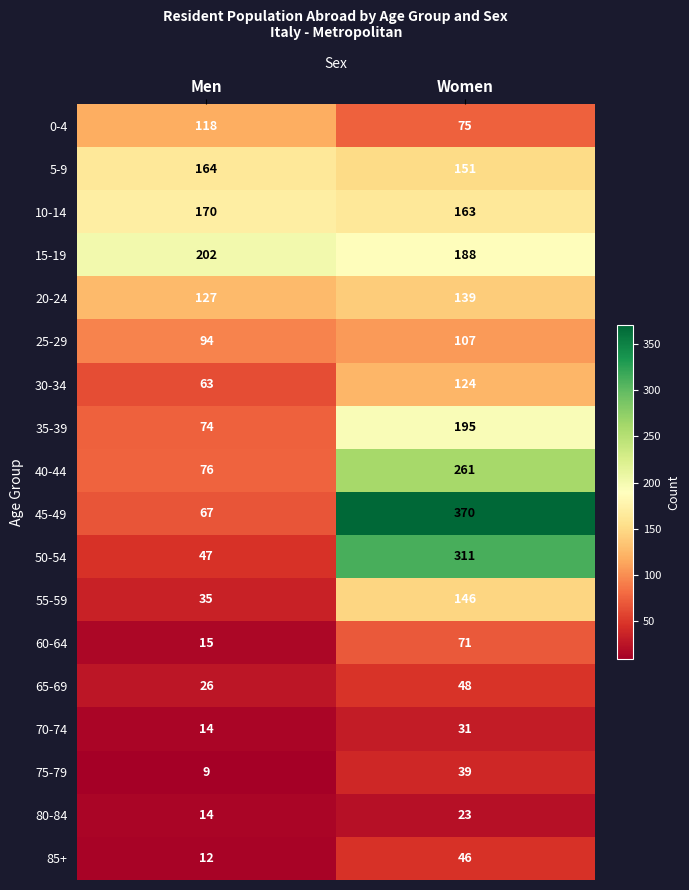

What is the sum of the 30-34 values at Women and Men?

187